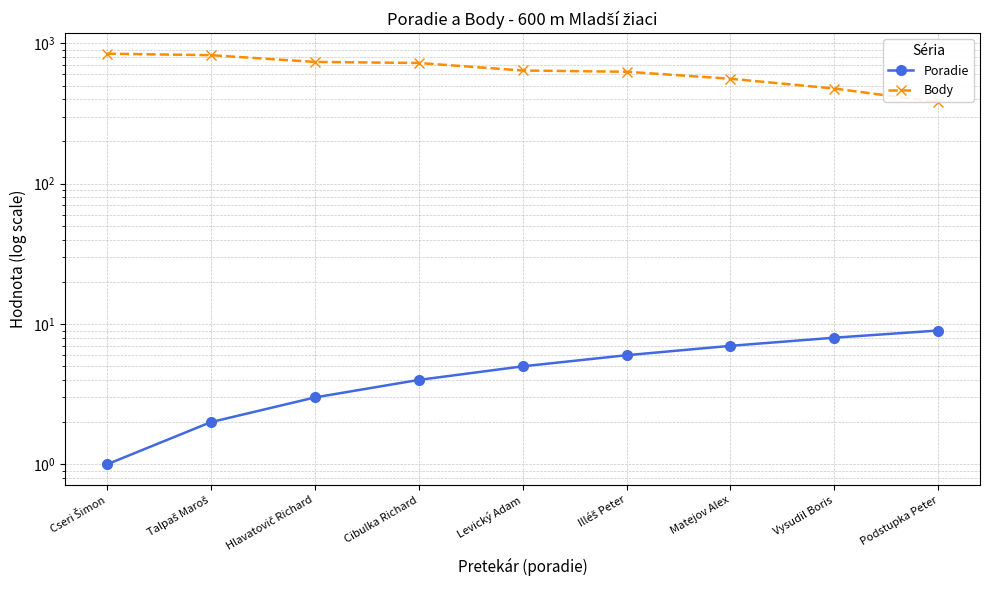

What is the sum of the Poradie values at Vysudil Boris and Podstupka Peter?

17